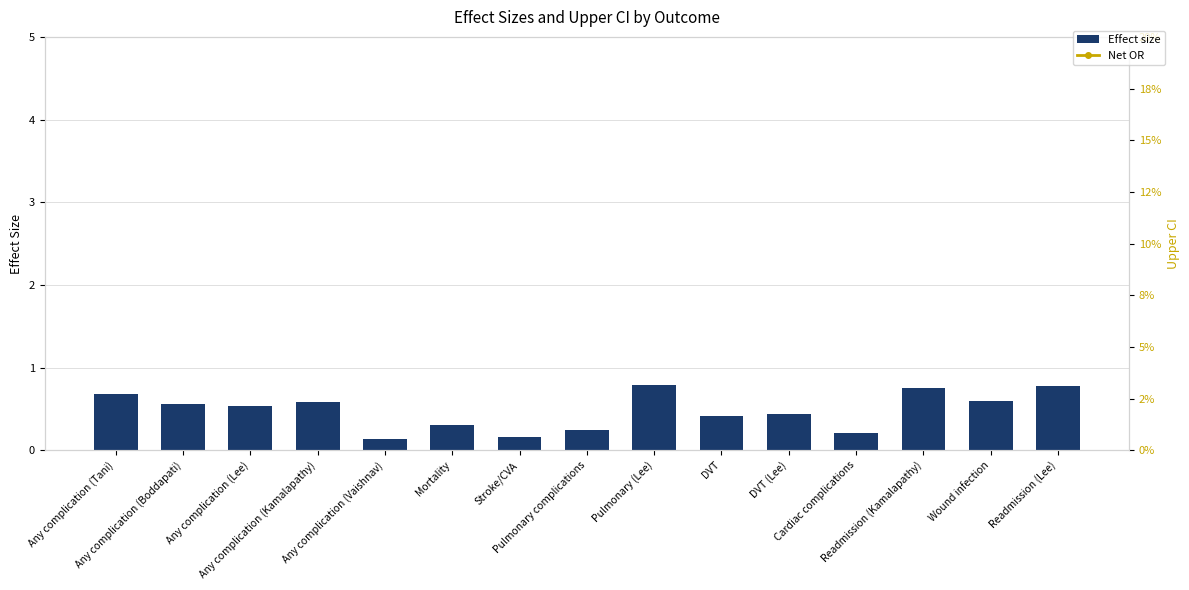

What are all the series names shown in the legend?

Effect size, Net OR